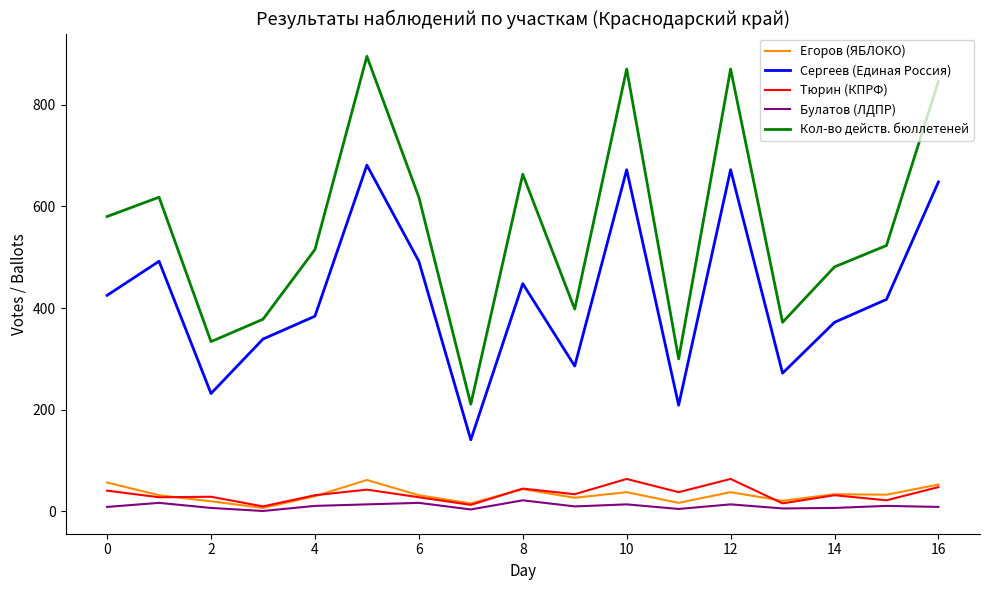

What is the smallest value displayed?

1